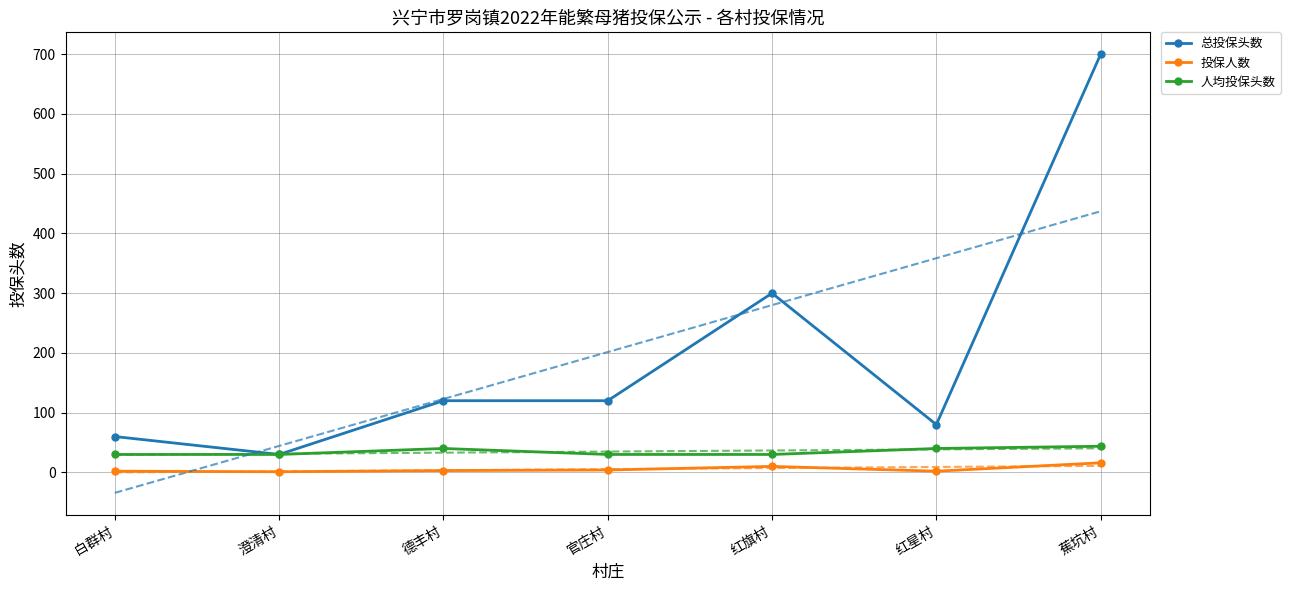

What is the label of the 2nd point from the left?

澄清村